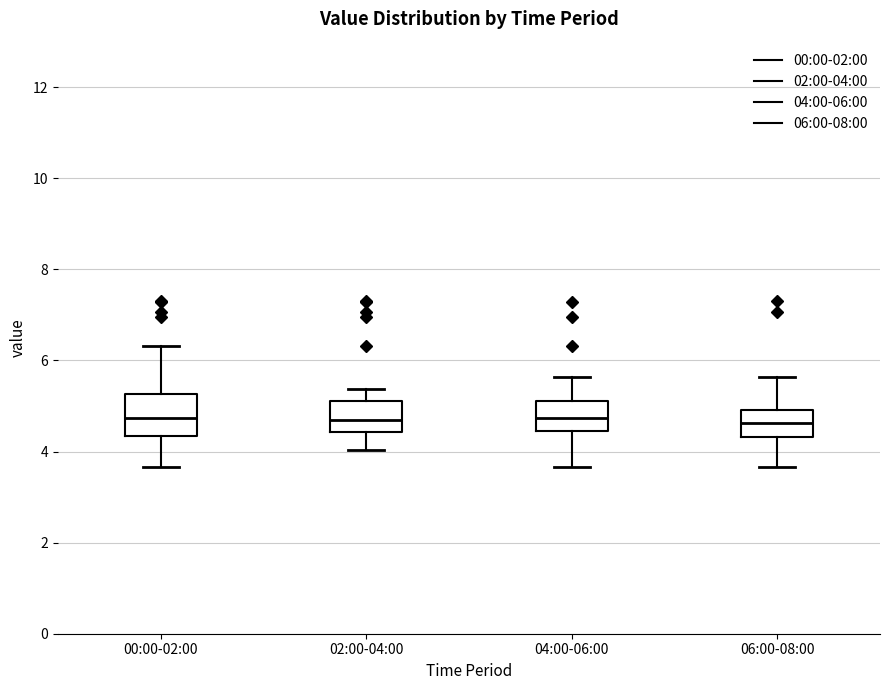

Reading left to right, read every box against the y-axis: the position of its median line, the range the box covers, and the ends of its whiskers. The values are not printed on the chart, so give them approximately, as read against the axis.

00:00-02:00: median 4.8, box 4.4 to 5.2, whiskers 3.6 to 6.4
02:00-04:00: median 4.8, box 4.4 to 5.2, whiskers 4.0 to 5.4
04:00-06:00: median 4.8, box 4.4 to 5.2, whiskers 3.6 to 5.6
06:00-08:00: median 4.6, box 4.4 to 5.0, whiskers 3.6 to 5.6